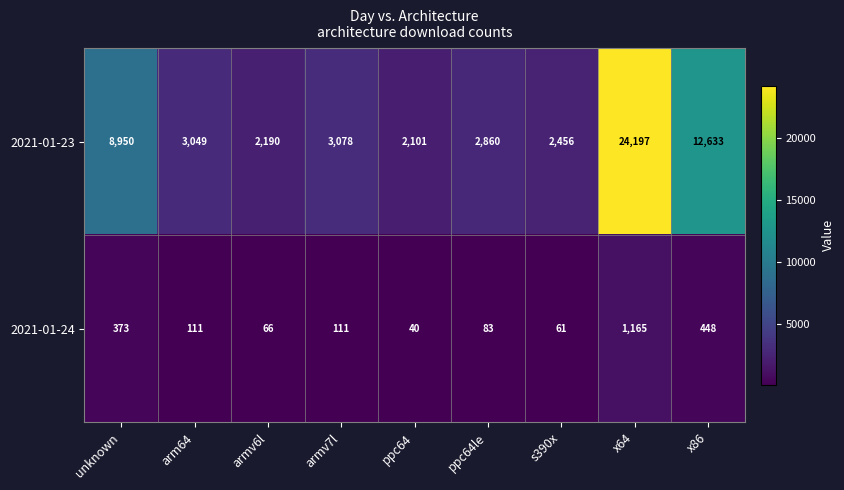

Reading right to left, extract all data points from this chart.

2021-01-23: 12633	24197	2456	2860	2101	3078	2190	3049	8950
2021-01-24: 448	1165	61	83	40	111	66	111	373